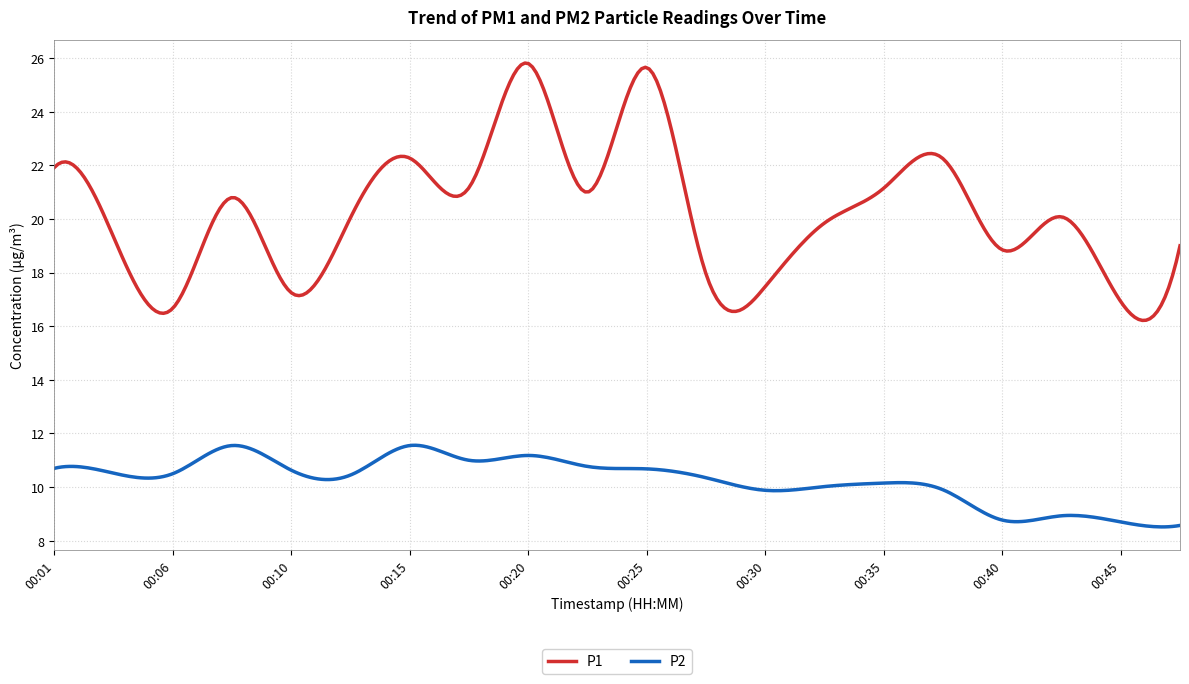

Which series has the largest total across all categories?

P1